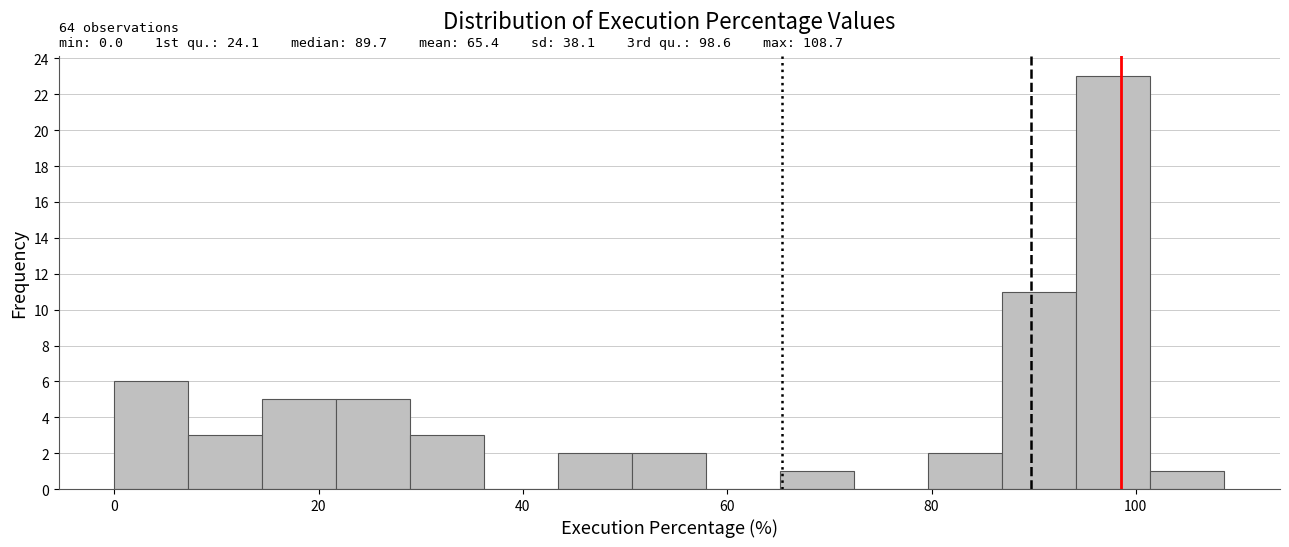

Around what value on the x-axis is the tallest bar? Give the approximate position of its centre, as read against the axis.

98